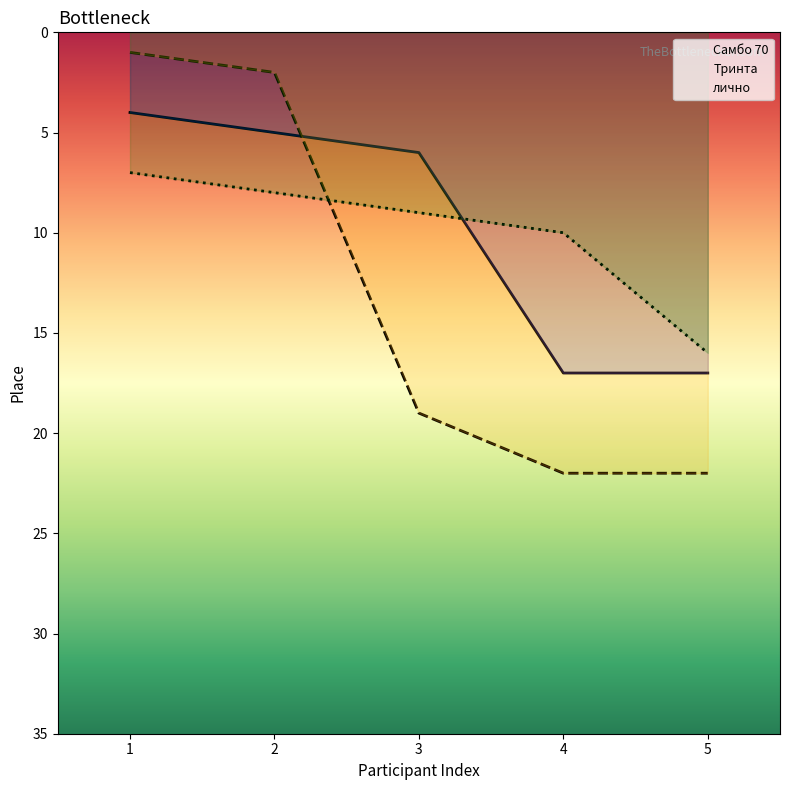

How many values in the Тринта series exceed 19?

2